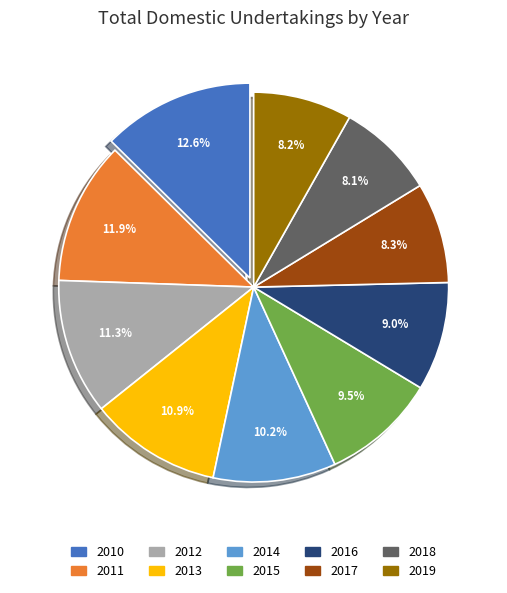

To the nearest percent, what portion does 2016 represent?

9%